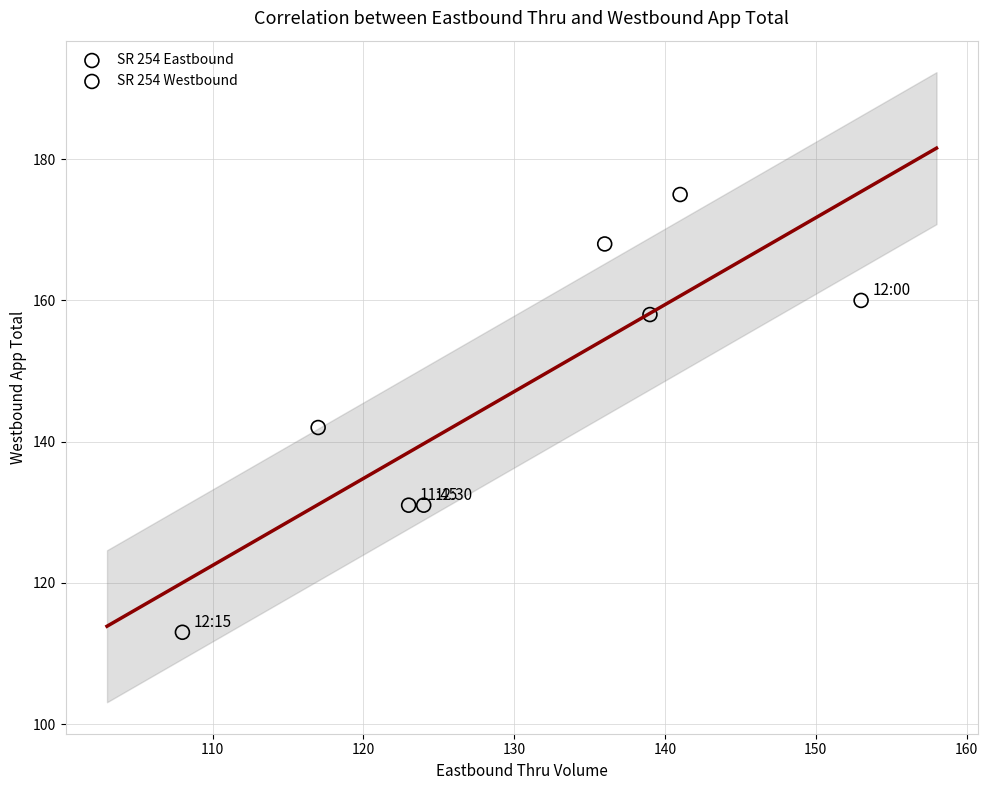

Which series reaches the minimum Y coordinate?

SR 254 Eastbound